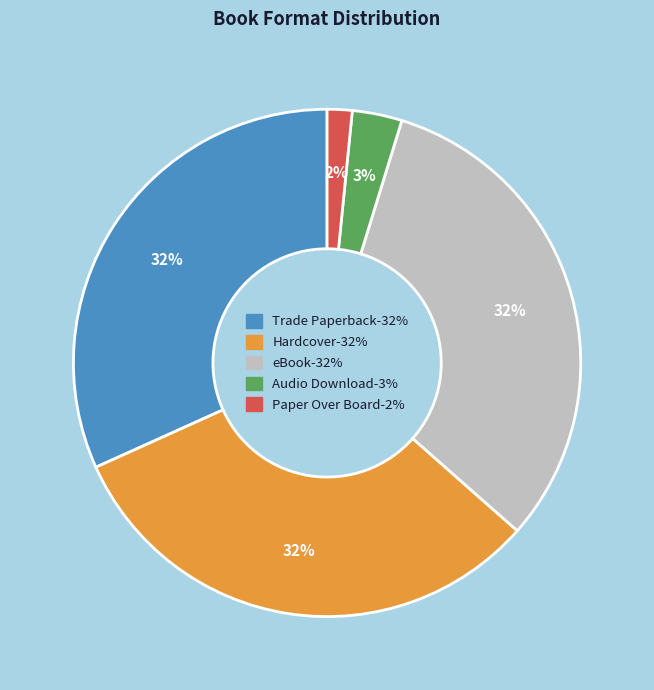

How many slices are in this pie chart?

5